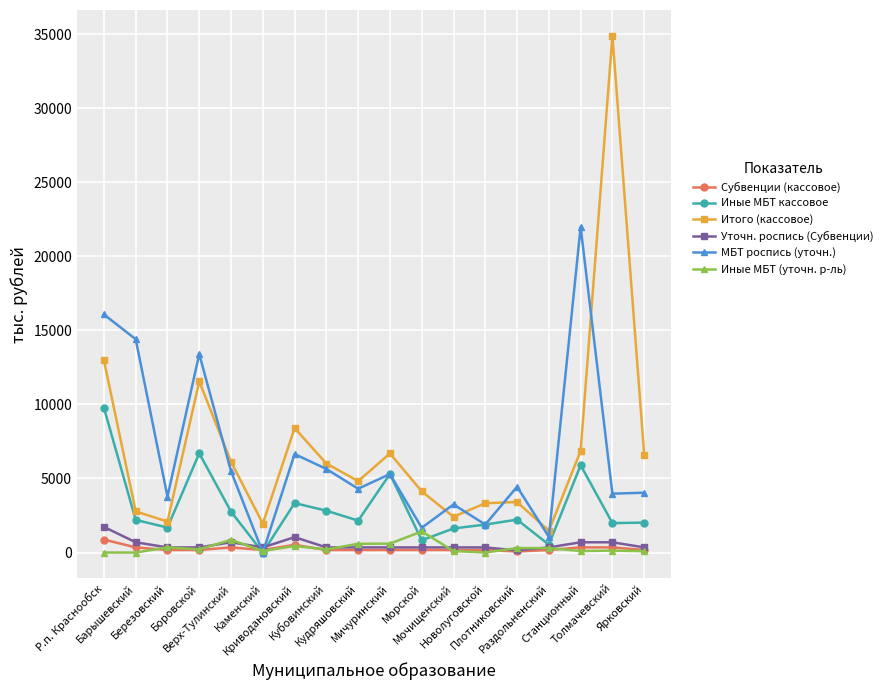

What is the approximate value of Иные МБТ кассовое at Плотниковский?

2221.8